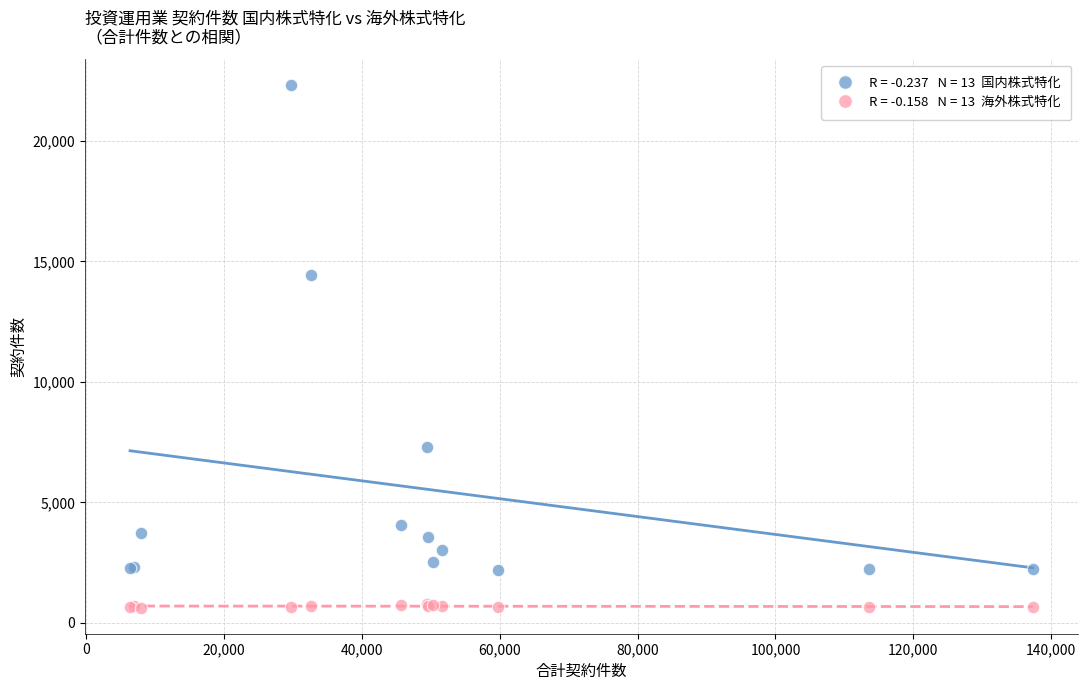

Across all series, what Y value is closest to 11467?

14417